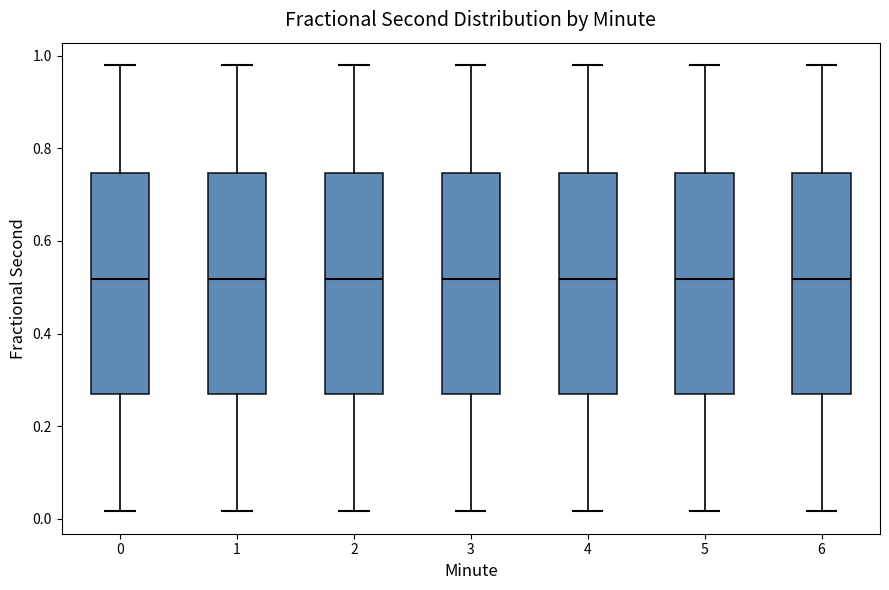

Reading left to right, read every box against the y-axis: the position of its median line, the range the box covers, and the ends of its whiskers. The values are not printed on the chart, so give them approximately, as read against the axis.

0: median 0.52, box 0.26 to 0.74, whiskers 0.02 to 0.98
1: median 0.52, box 0.26 to 0.74, whiskers 0.02 to 0.98
2: median 0.52, box 0.26 to 0.74, whiskers 0.02 to 0.98
3: median 0.52, box 0.26 to 0.74, whiskers 0.02 to 0.98
4: median 0.52, box 0.26 to 0.74, whiskers 0.02 to 0.98
5: median 0.52, box 0.26 to 0.74, whiskers 0.02 to 0.98
6: median 0.52, box 0.26 to 0.74, whiskers 0.02 to 0.98